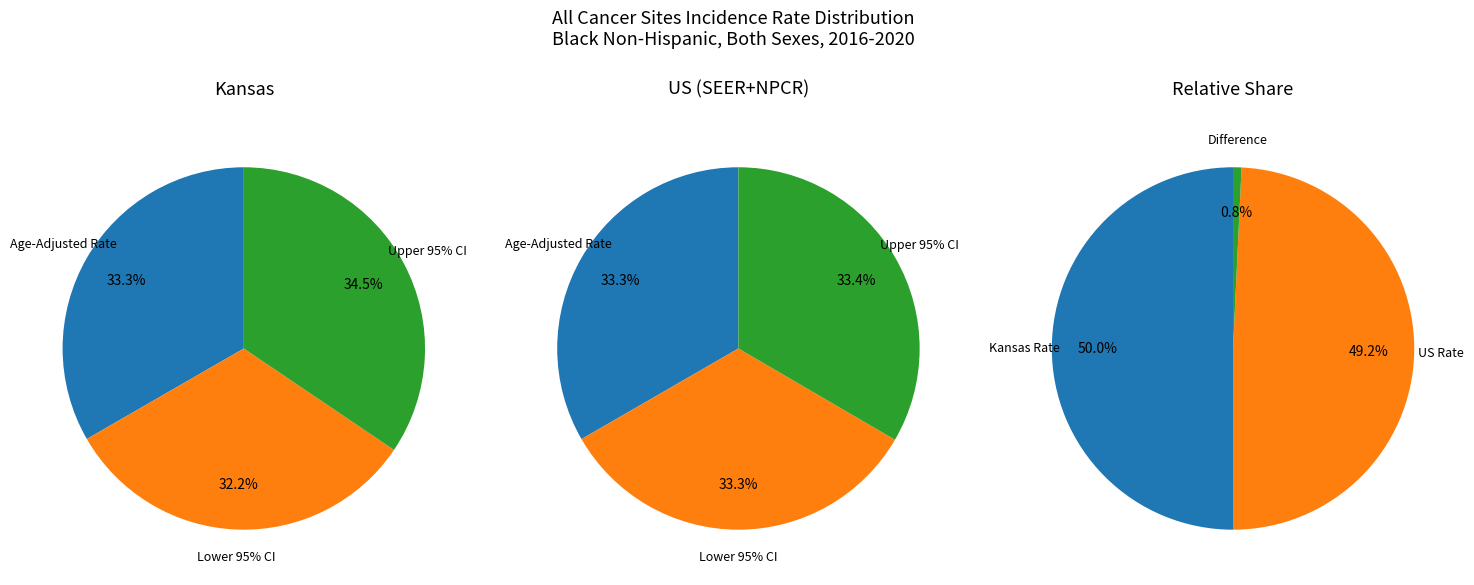

To the nearest percent, what percentage of the pie is Upper 95% CI?

33%